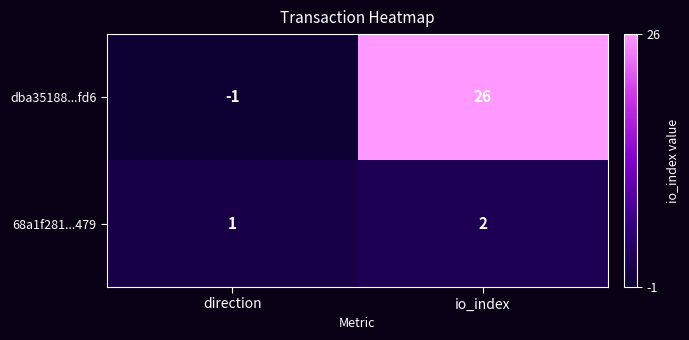

Is it true that dba35188...fd6 equals 46 at io_index?

False